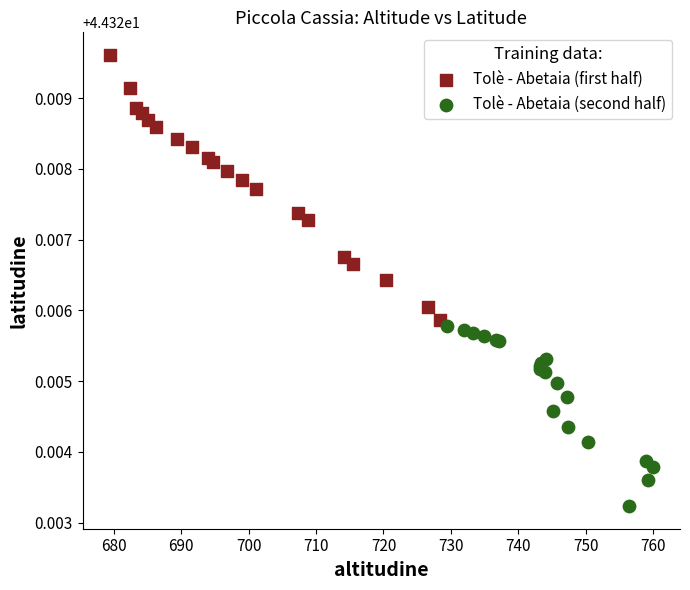

Which series contains the highest Y value?

Tolè - Abetaia (first half)